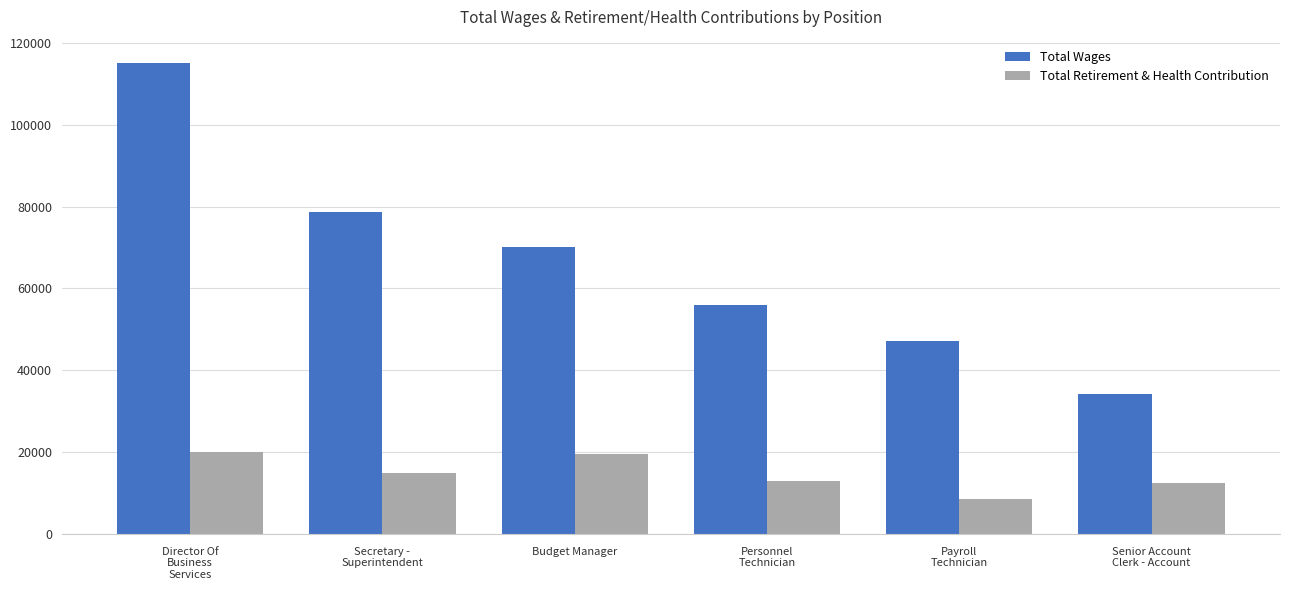

What is the spread (max minus min) of values at Budget Manager?

50550